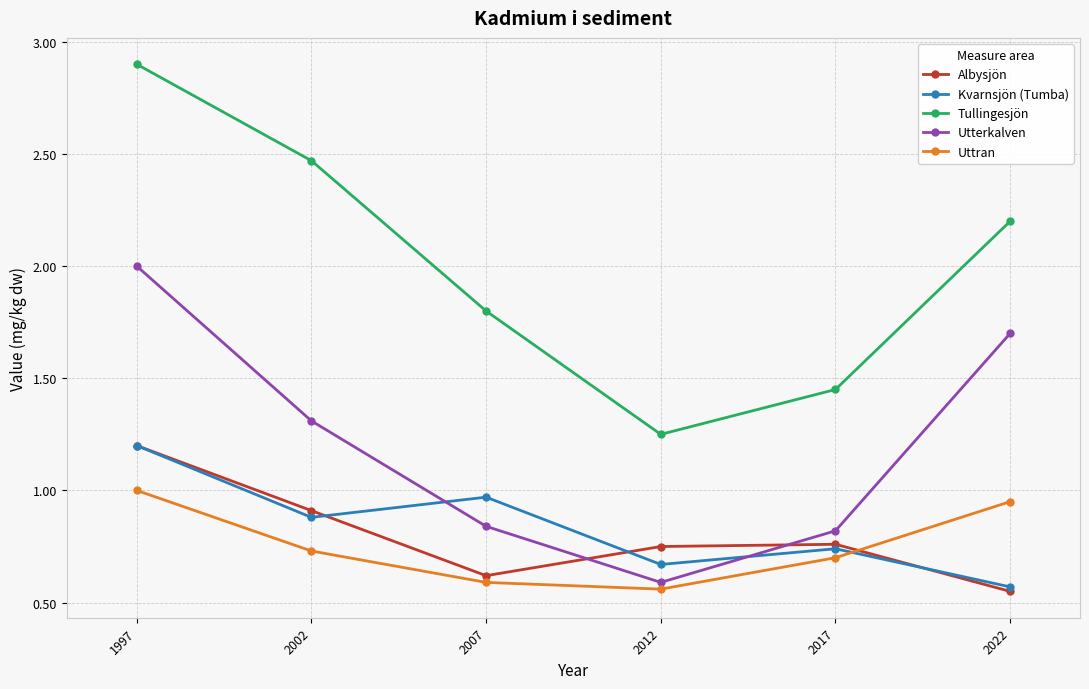

Rank the categories by Tullingesjön value from lowest to highest.

2012, 2017, 2007, 2022, 2002, 1997